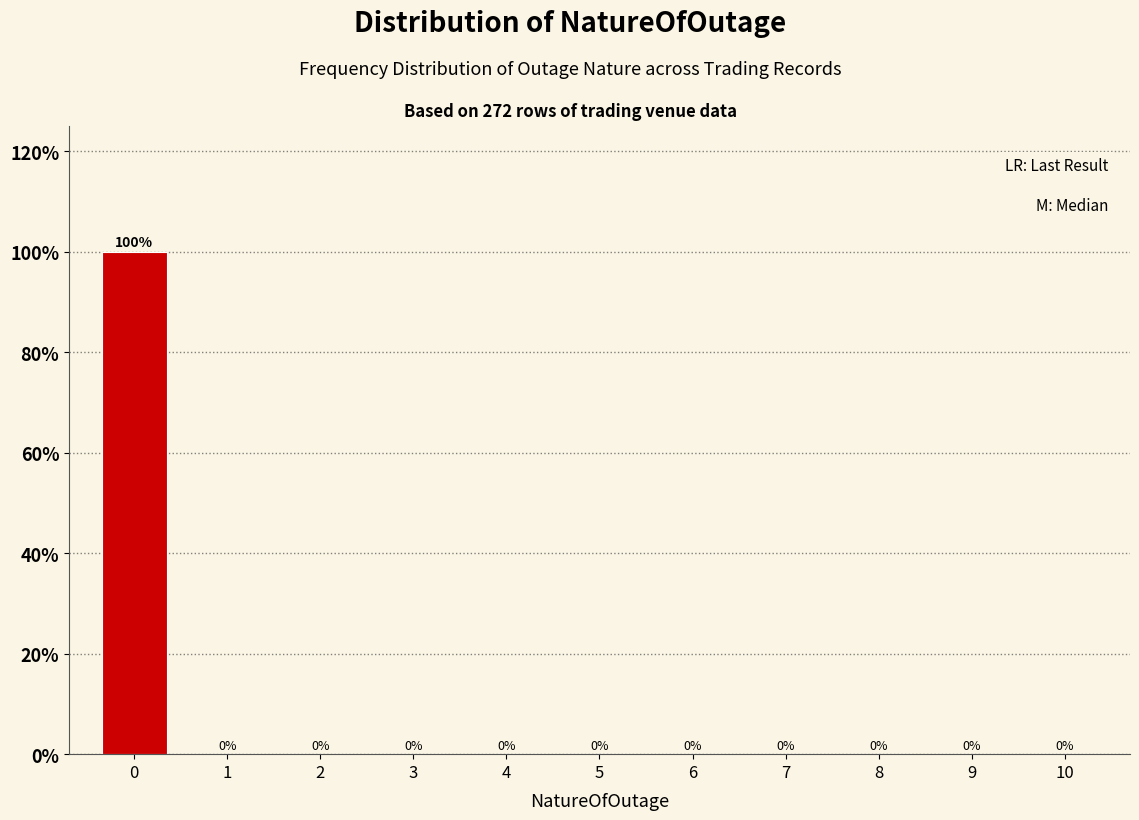

Reading left to right, what are all the values shown in this chart?

0=100	1=0	2=0	3=0	4=0	5=0	6=0	7=0	8=0	9=0	10=0